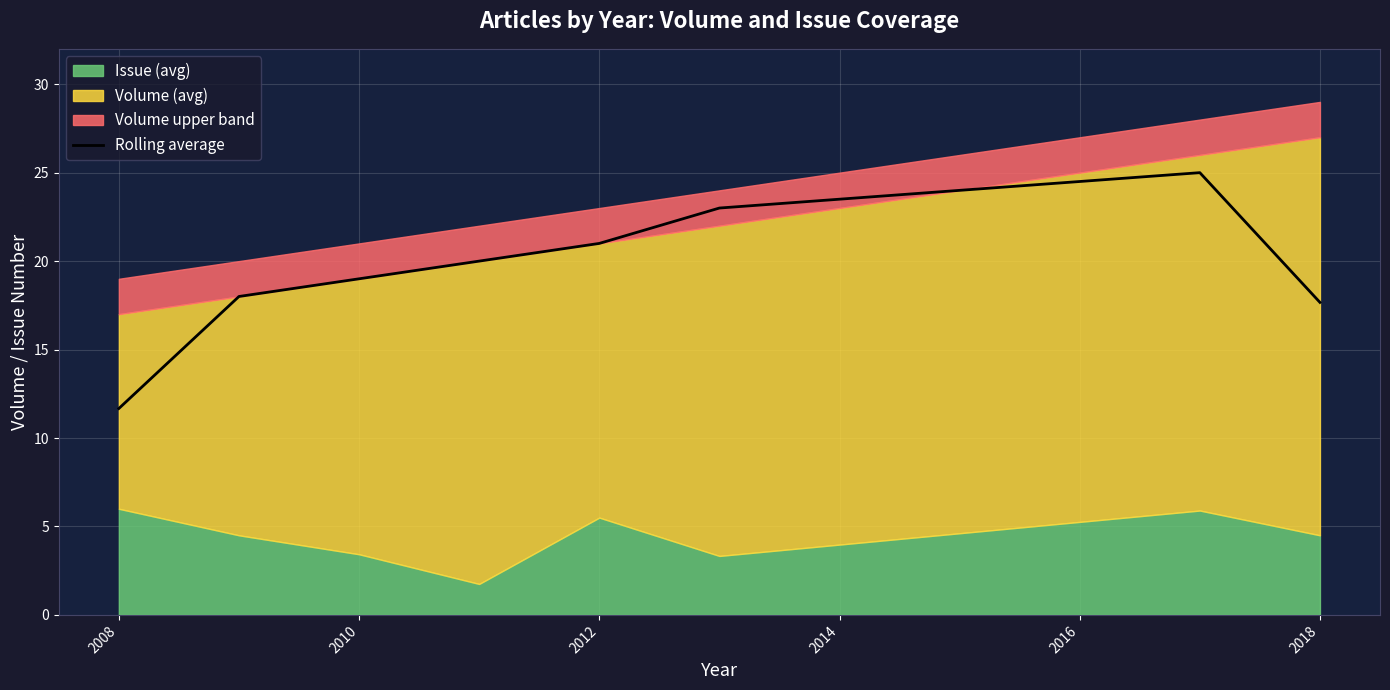

What is the difference between the maximum and minimum values?

13.3